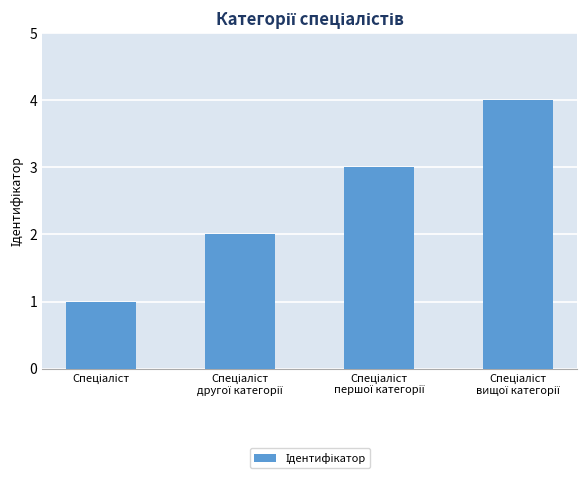

What is the sum of all values?

10